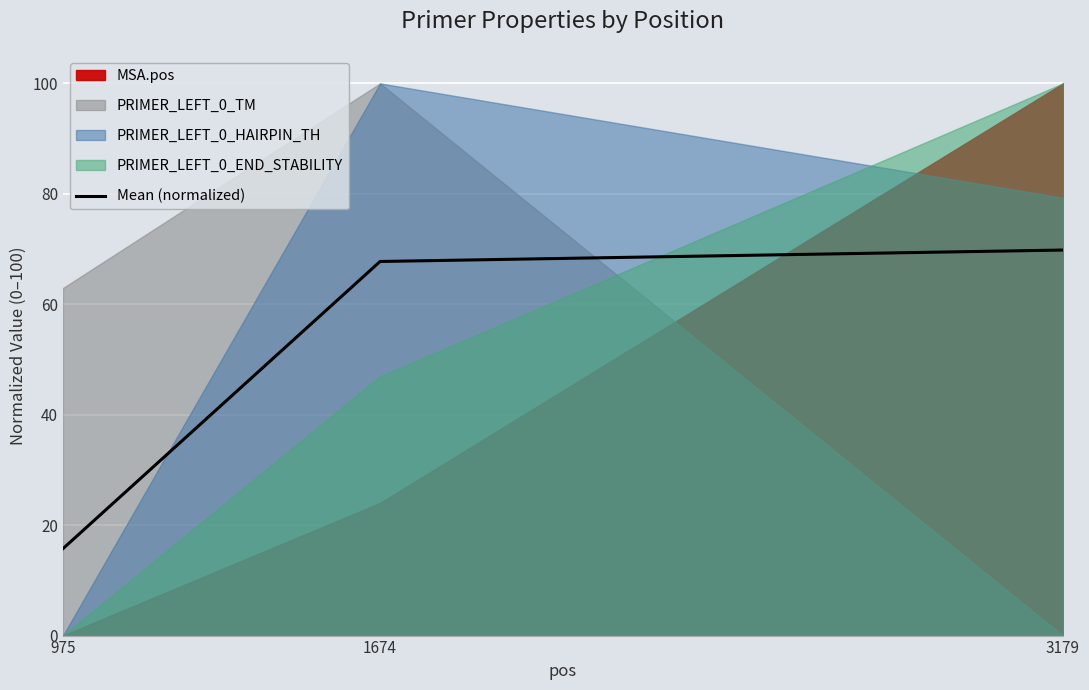

How many values are below 67?

1